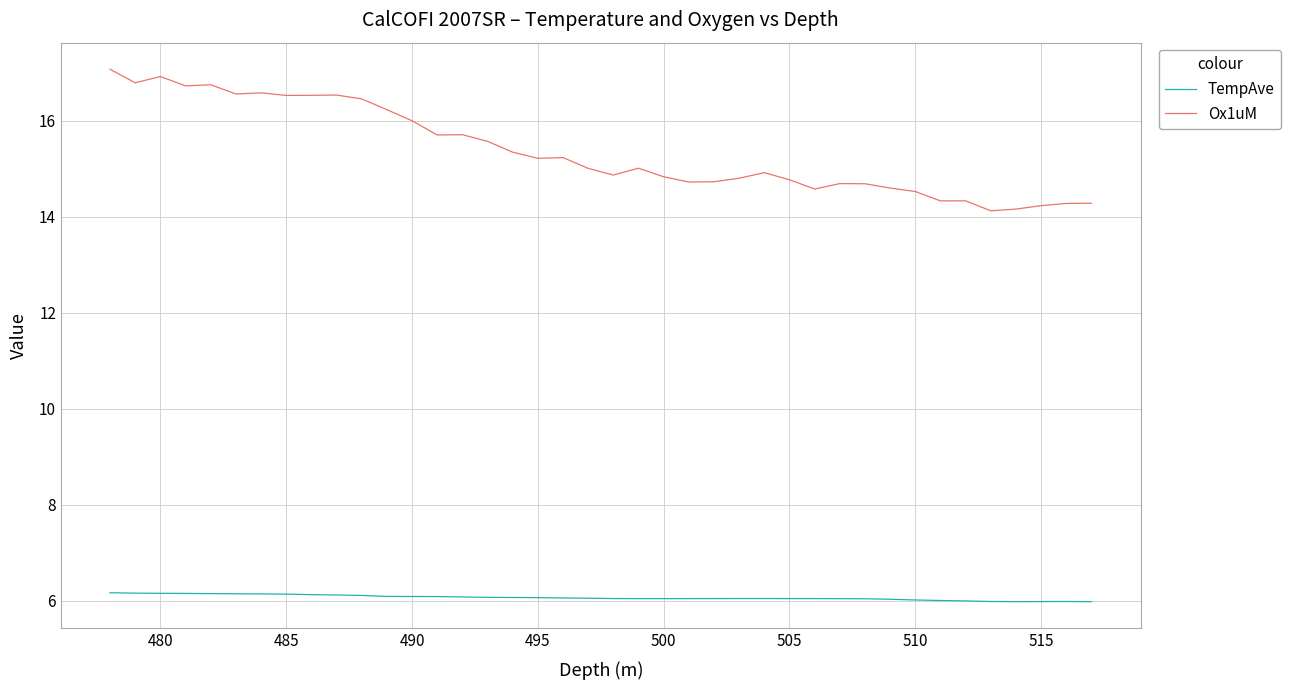

How many interior local valleys does the TempAve series have?

2